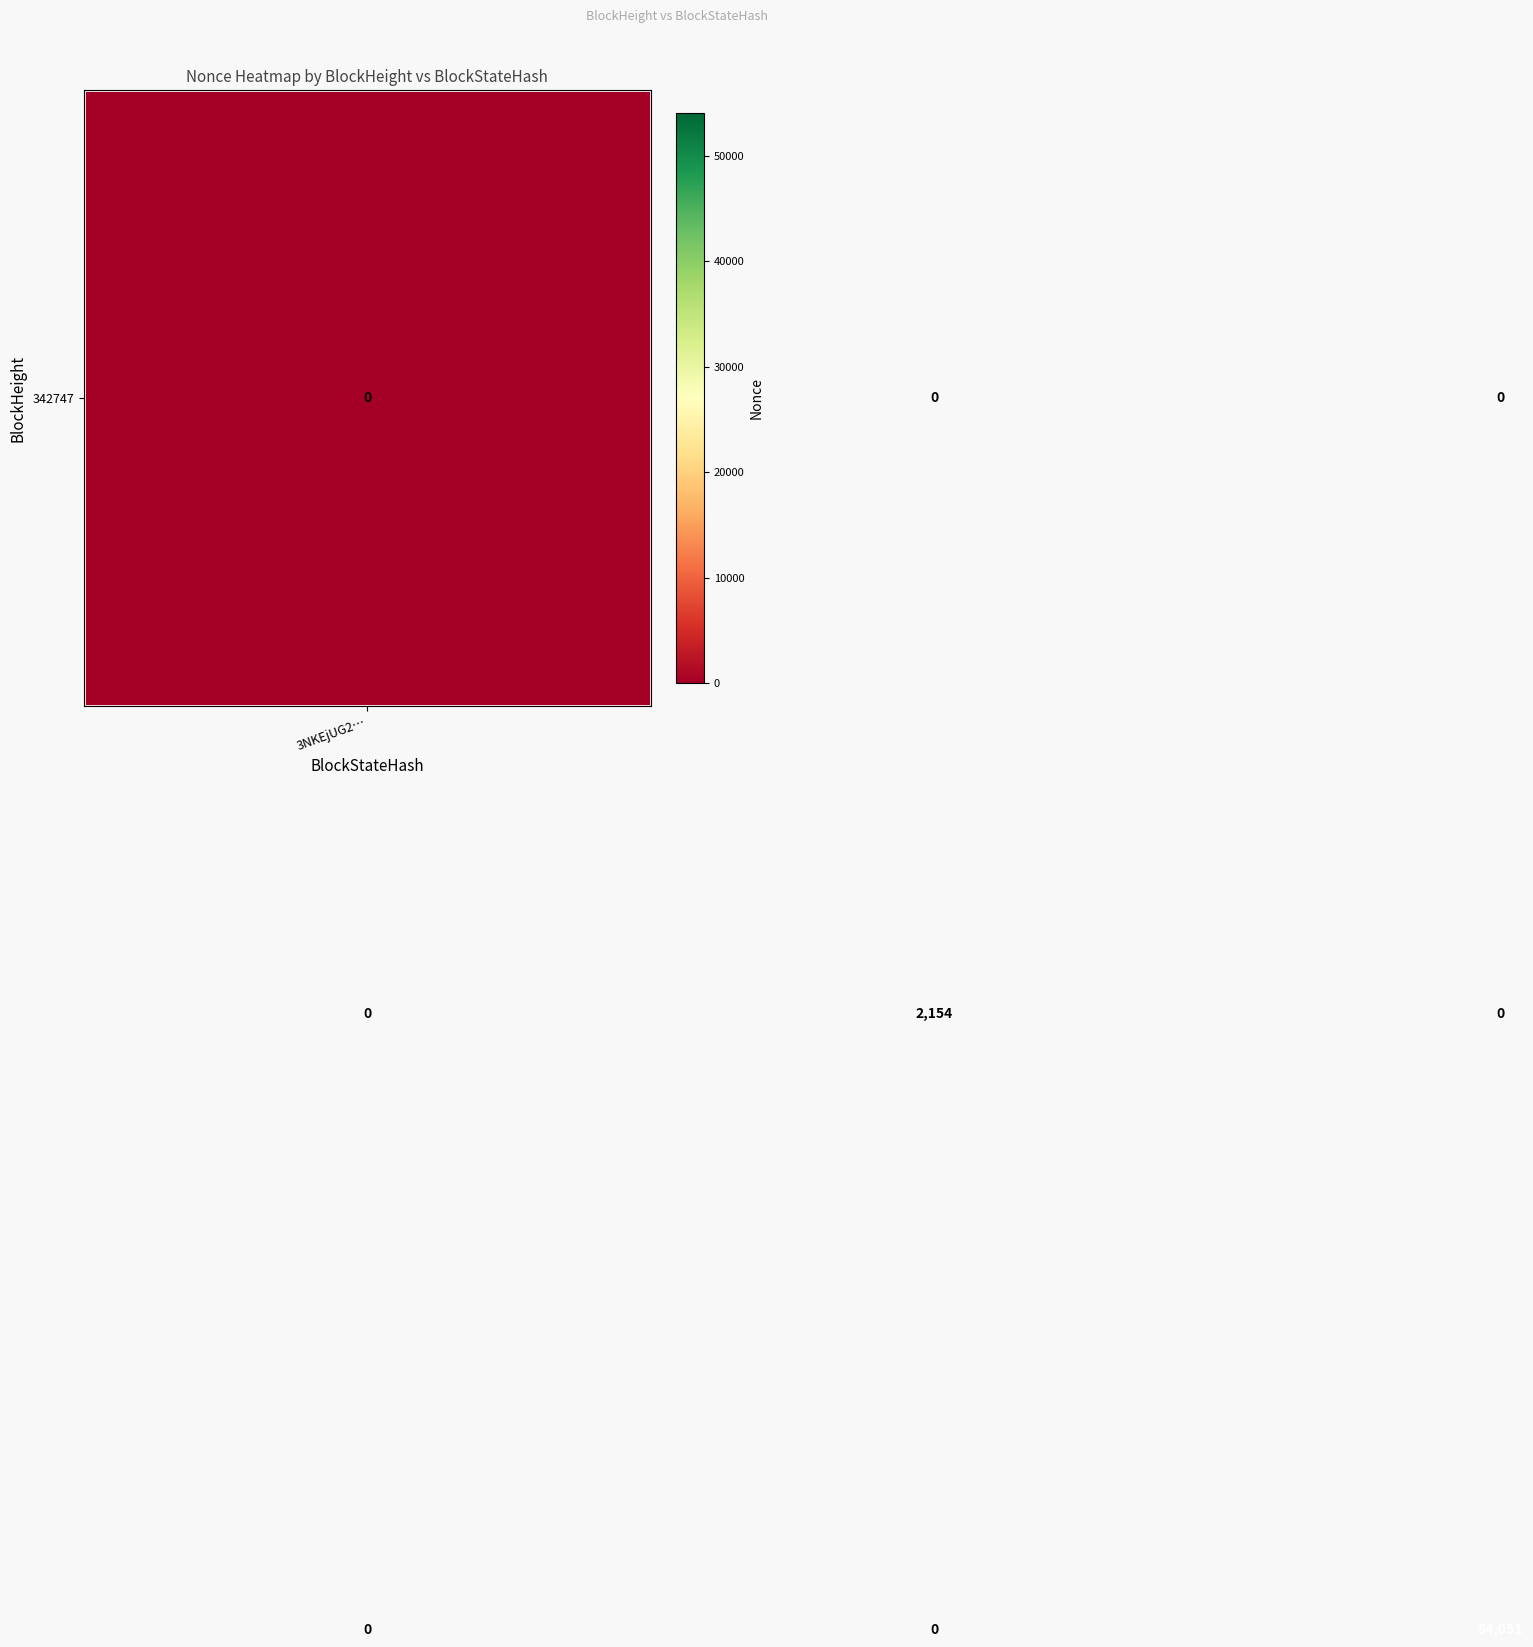

How many data points does each series have?

3